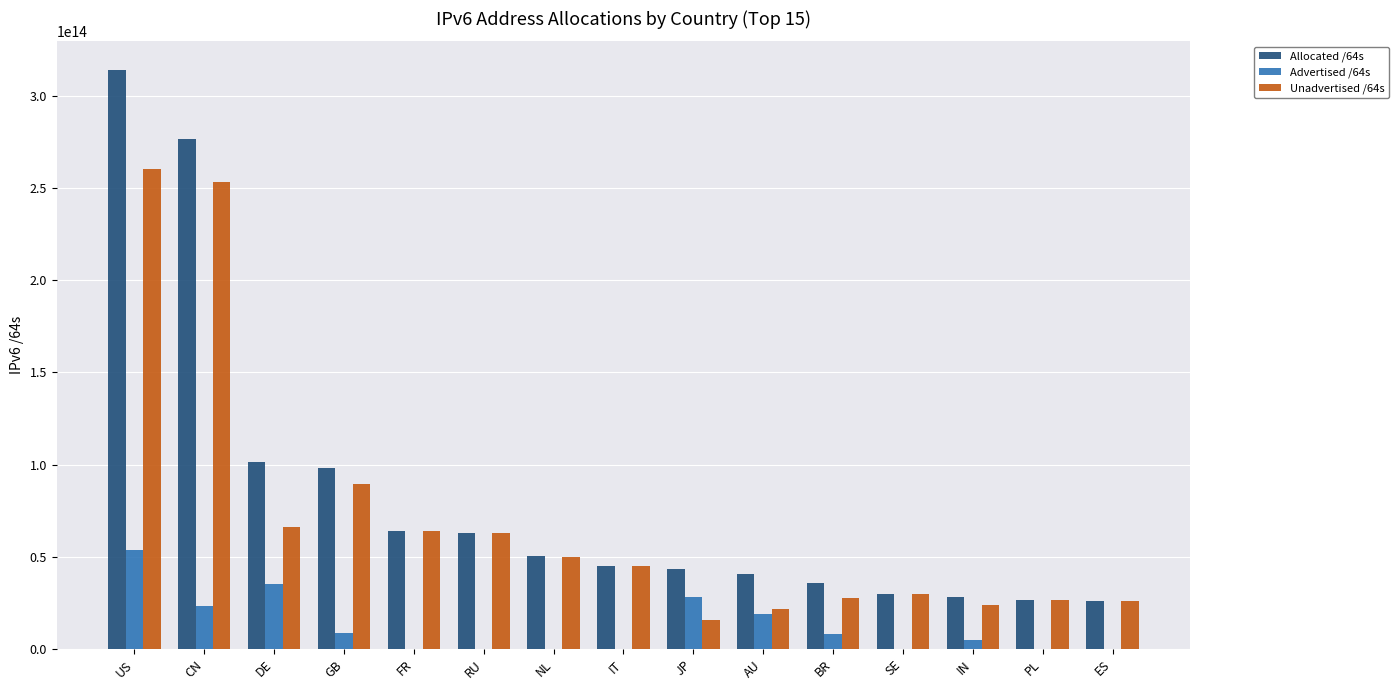

At which label does Advertised /64s reach its peak?

US